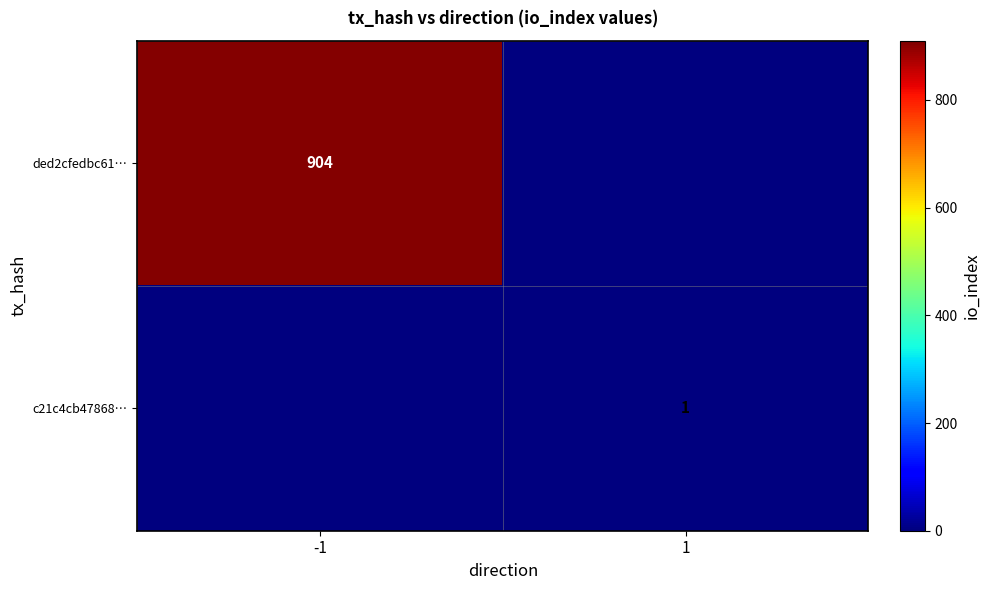

Which category has the lowest value across all series?

1